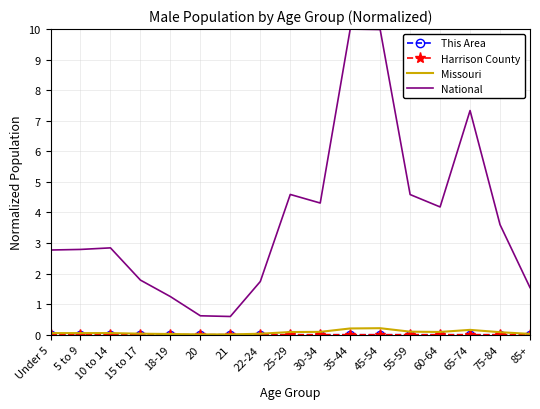

True or false: National has a value of 3.9 at 5 to 9.

False